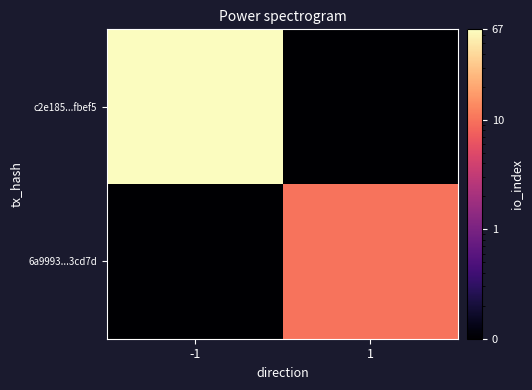

At how many categories does at least one series exceed 39?

1